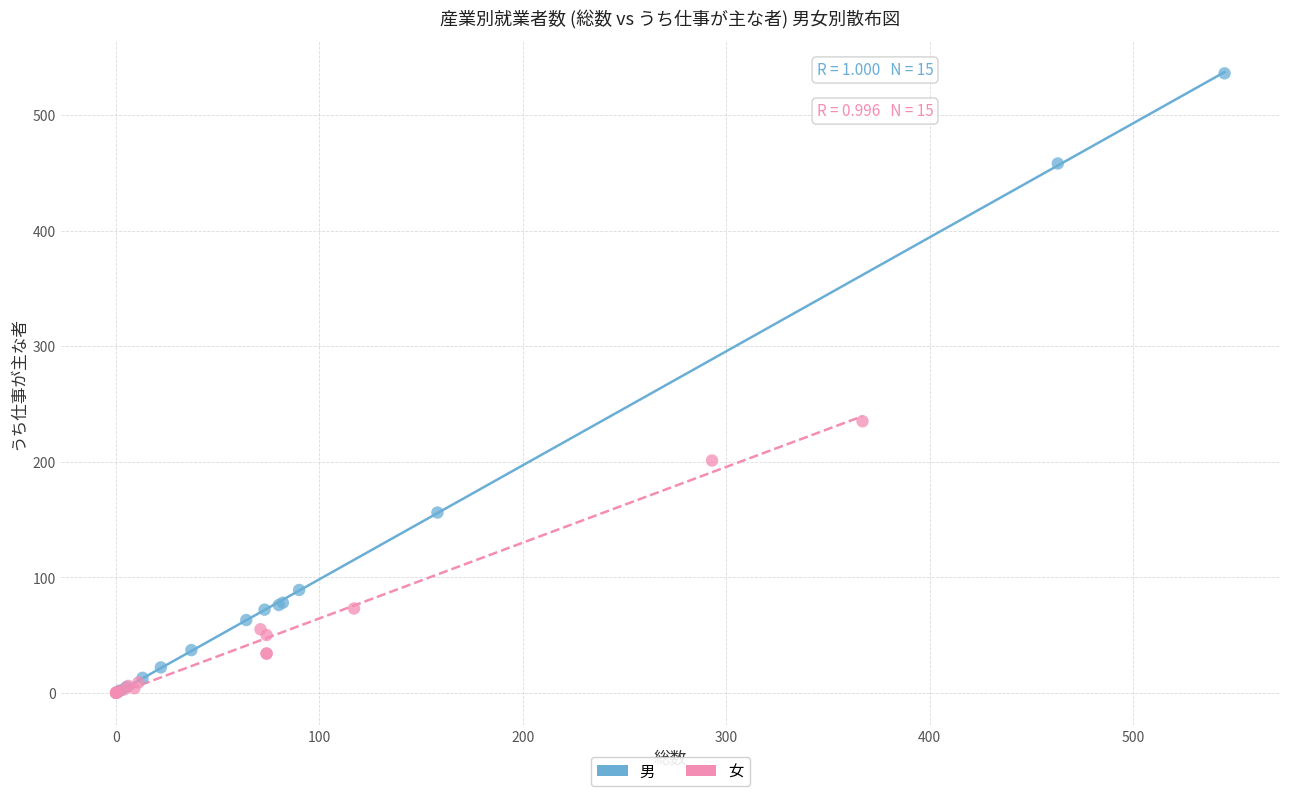

Which series has the widest spread of Y values?

男